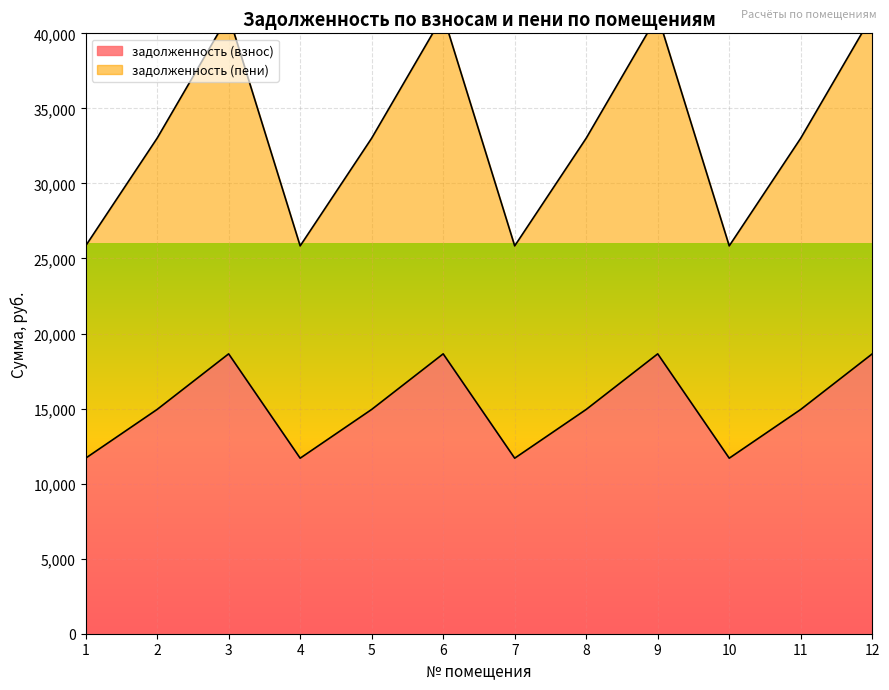

List the series in order of their overall mean, highest first.

задолженность (пени), задолженность (взнос)